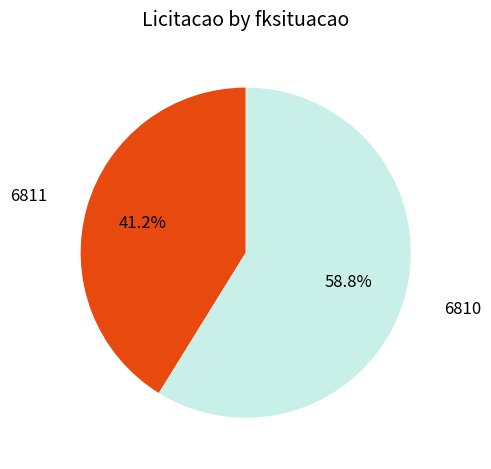

What portion of the pie excludes 6811?

58.8%